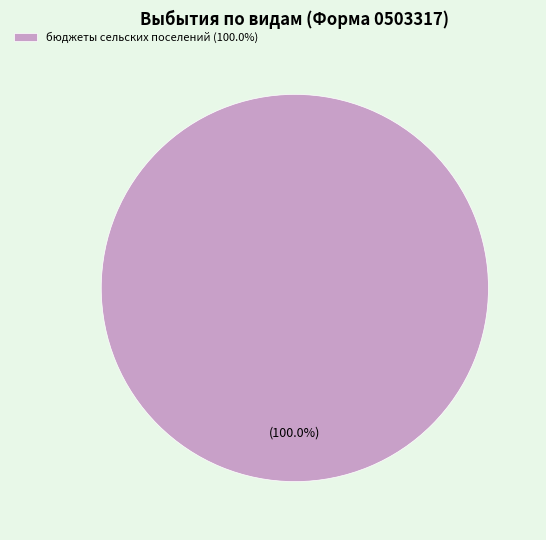

Rank the categories by value from lowest to highest.

бюджеты сельских поселений (100.0%)